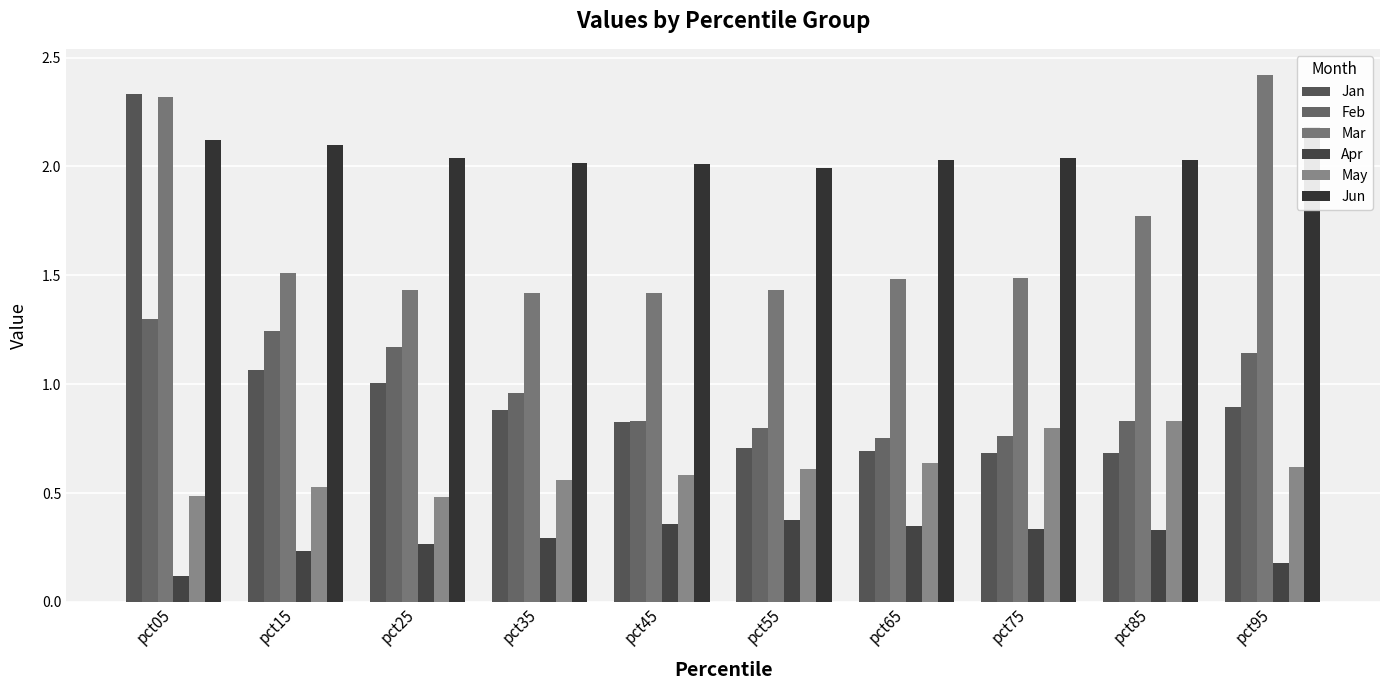

The Jan series shows 1.0 at pct25. True or false?

True